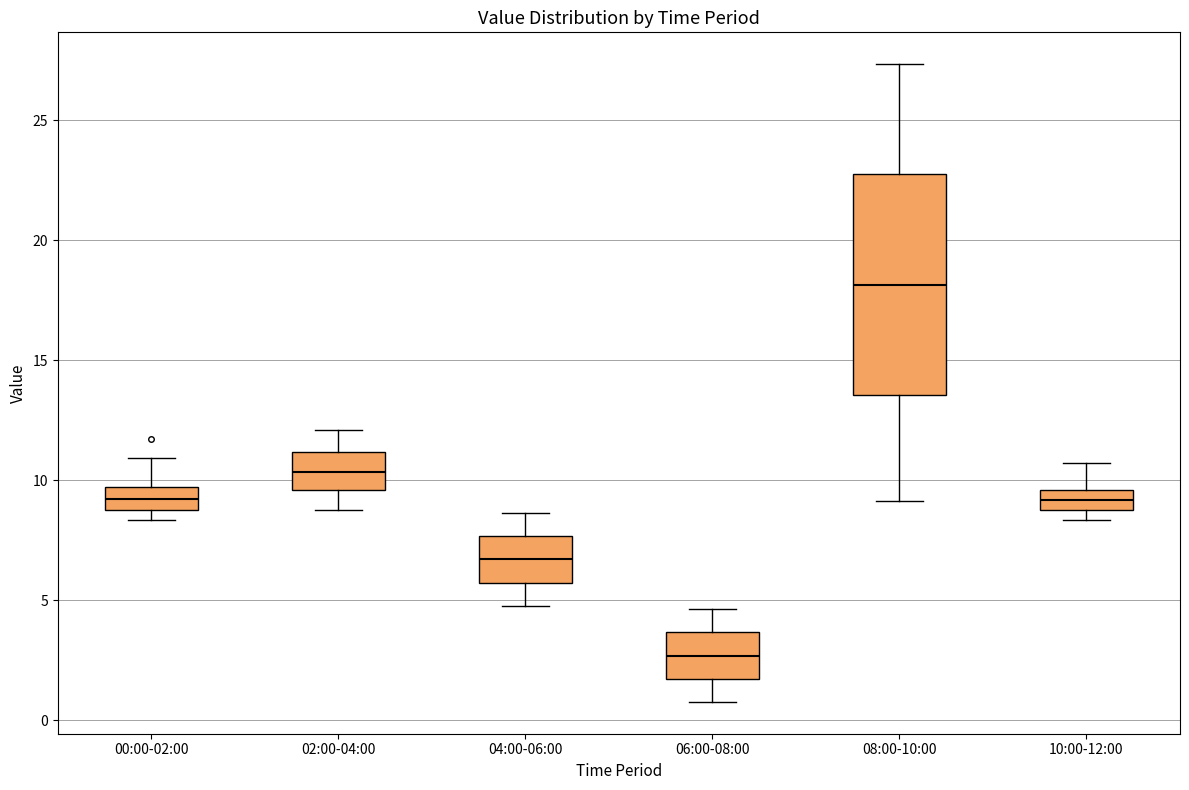

Which box's median line is the highest?

08:00-10:00